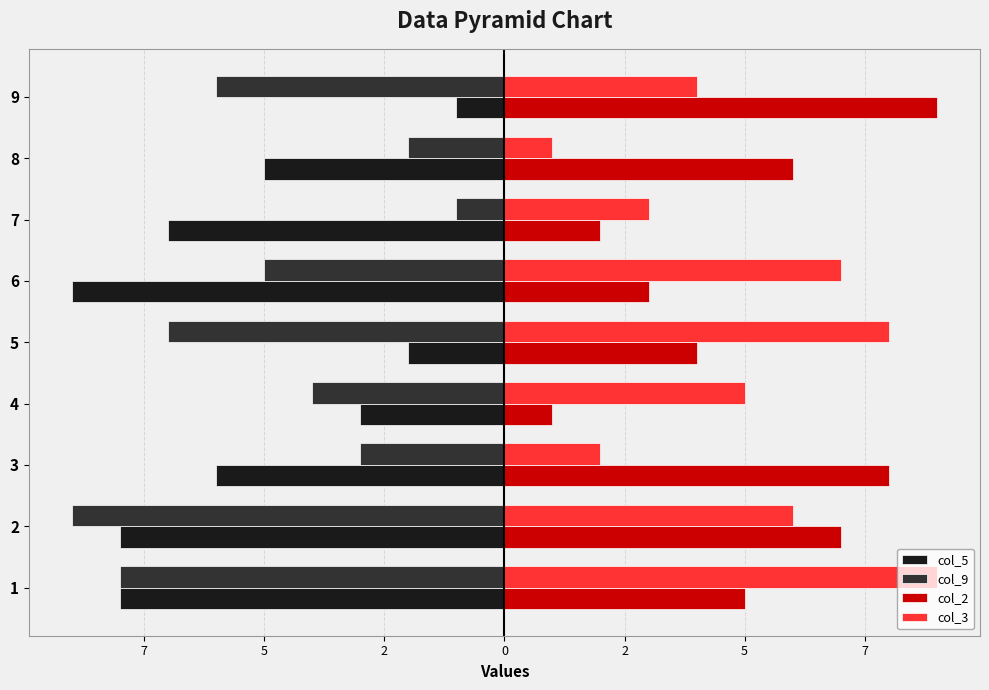

What are all the series names shown in the legend?

col_5, col_9, col_2, col_3